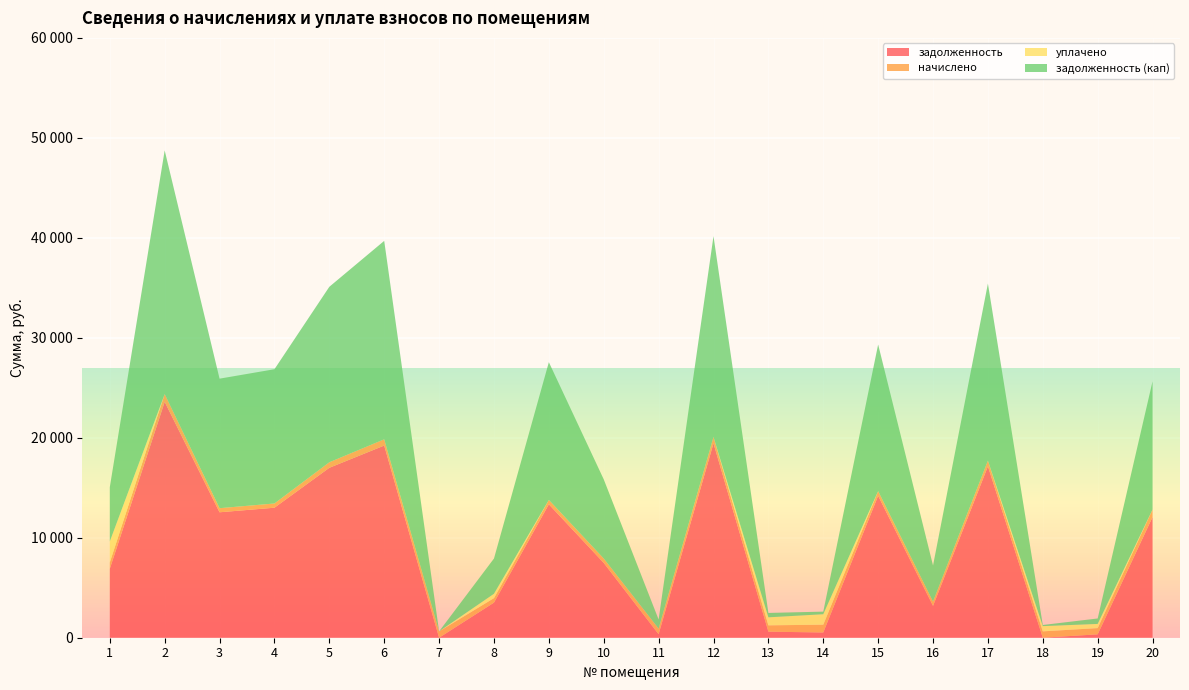

Reading left to right, what are all the values shown in this chart?

задолженность: 6898.1	23592.5	12547.9	13004.2	16996.7	19221.2	0.0	3513.1	13346.5	7485.3	354.0	19449.2	605.6	523.9	14202.1	3186.4	17146.0	2.0	338.2	12073.6
начислено: 628.7	781.2	409.2	424.1	554.3	626.8	634.3	448.3	435.2	435.2	556.1	634.3	634.3	781.2	463.1	425.9	567.3	634.3	625.0	751.4
уплачено: 2100.0	0.0	0.0	0.0	0.0	0.0	0.0	434.8	0.0	0.0	0.0	0.0	800.0	1044.7	0.0	0.0	0.0	524.0	417.0	0.0
задолженность (кап): 5426.8	24373.7	12957.1	13428.2	17551.0	19848.1	0.0	3526.6	13781.8	7920.5	910.2	20083.5	439.9	260.4	14665.3	3612.3	17713.3	112.3	546.1	12825.1